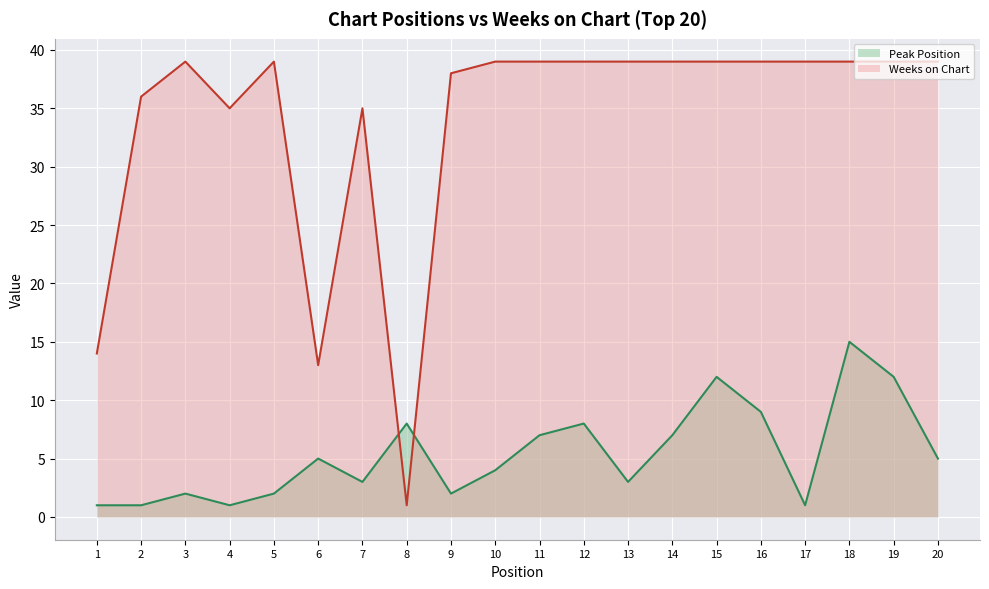

What is the approximate value of Peak Position at 4?

1